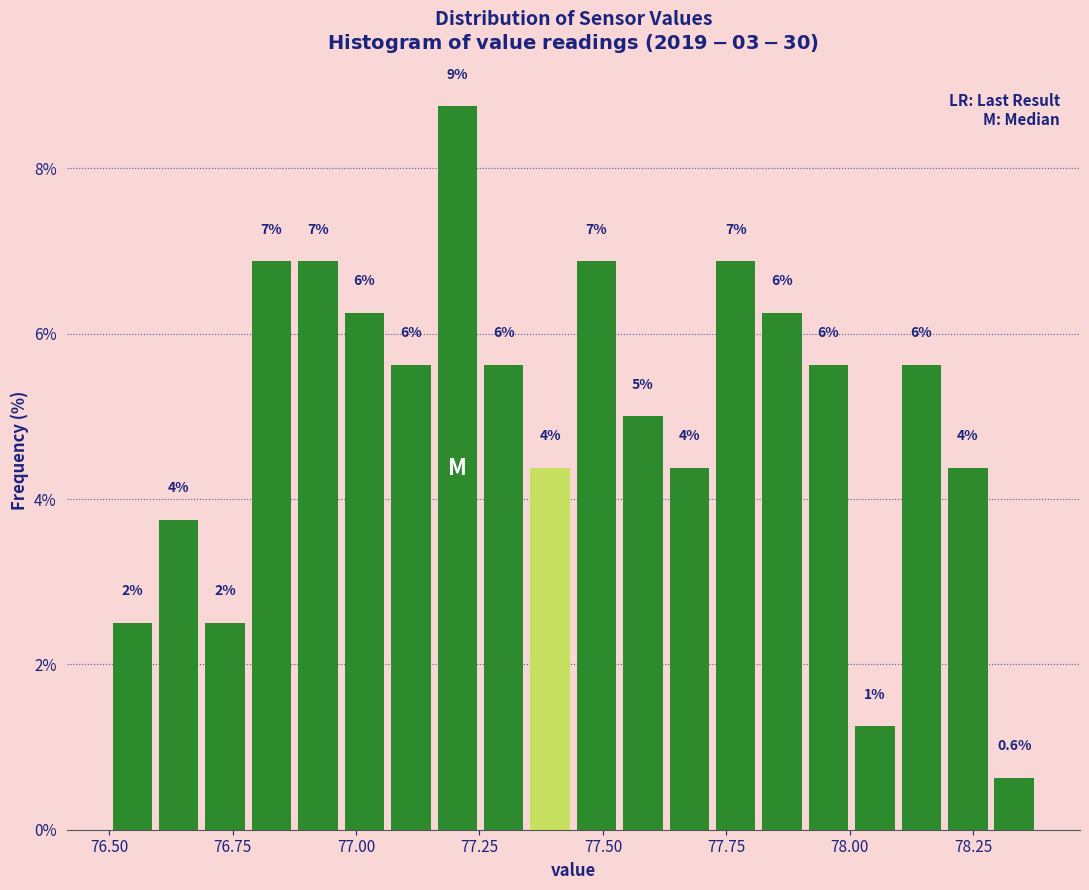

Read against the x-axis, roughly where is the centre of the tallest bar?

77.20